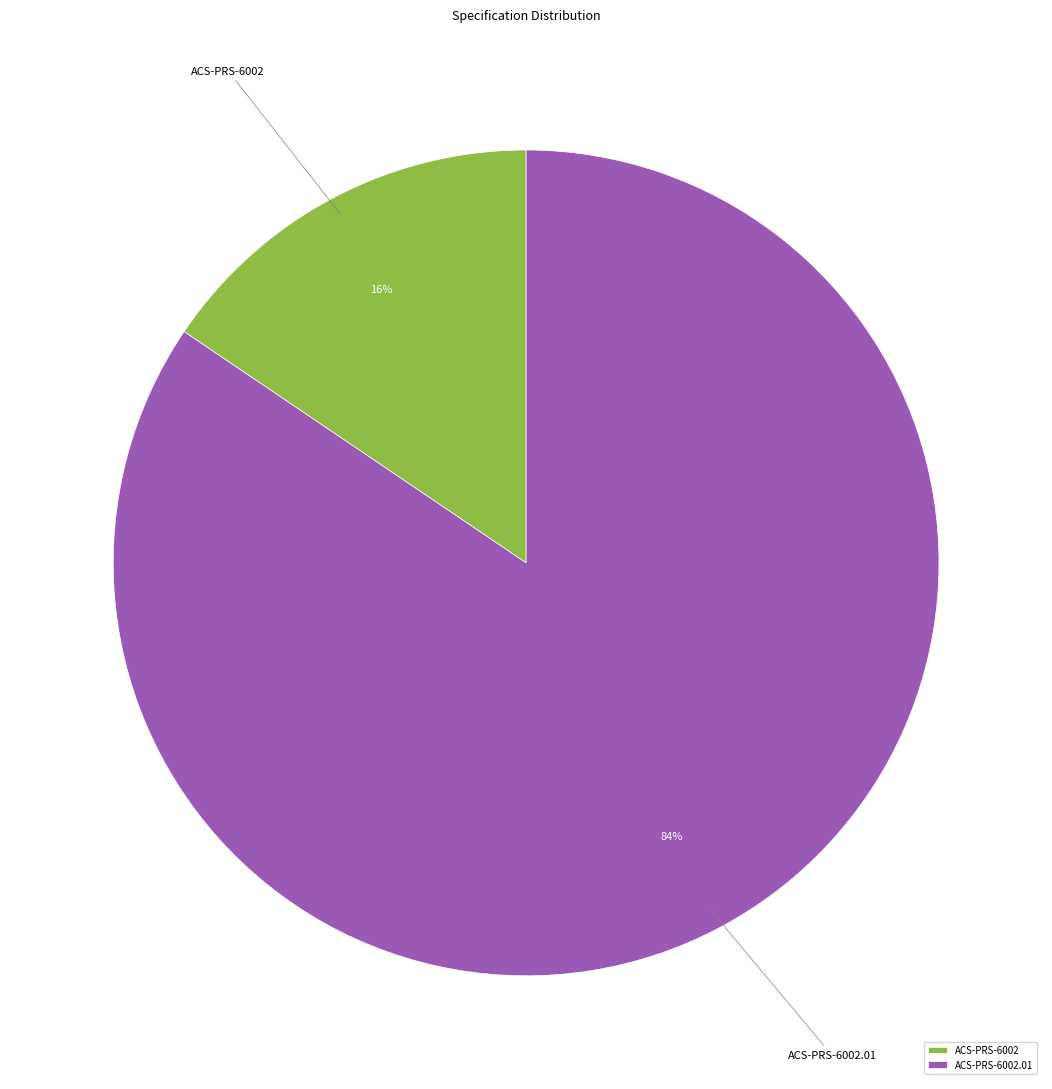

To the nearest percent, what portion does ACS-PRS-6002.01 represent?

84%